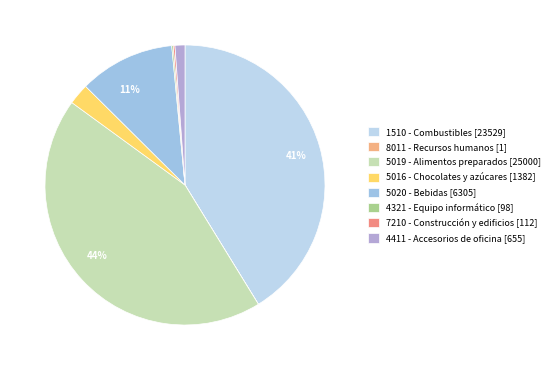

Which slice is the smallest?

8011 - Servicios de recursos humanos